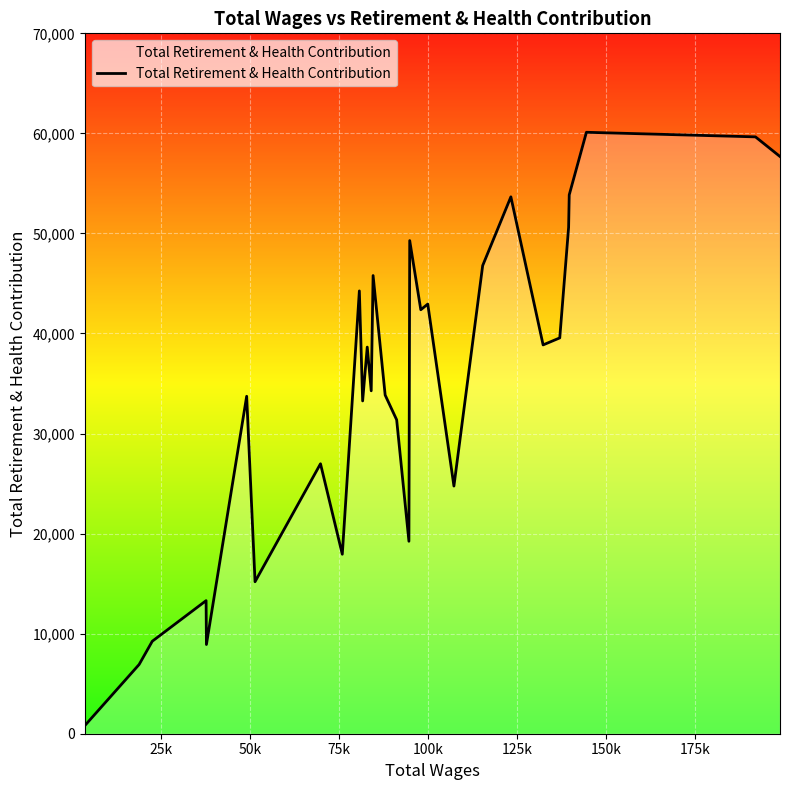

What is the difference between the maximum and minimum values?

59291